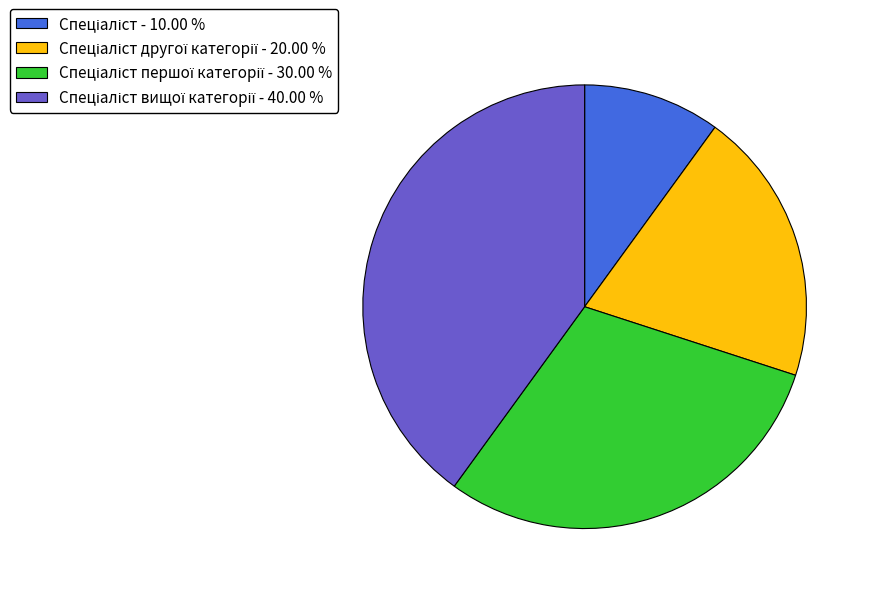

Is there a majority slice in this chart?

No